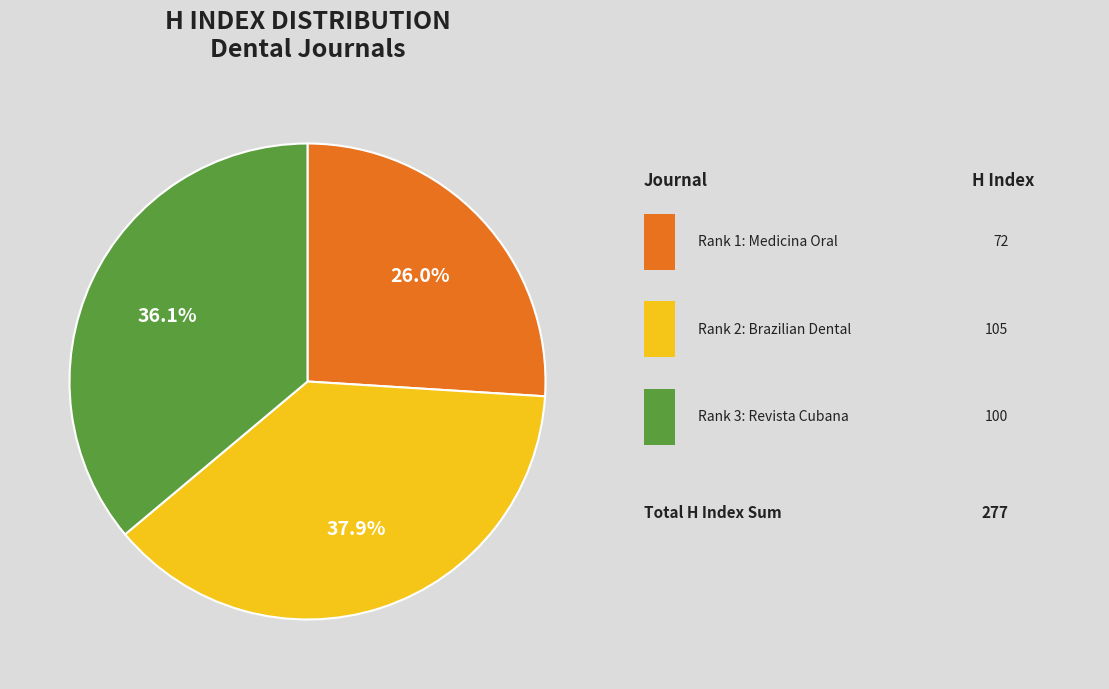

Is there a majority slice in this chart?

No